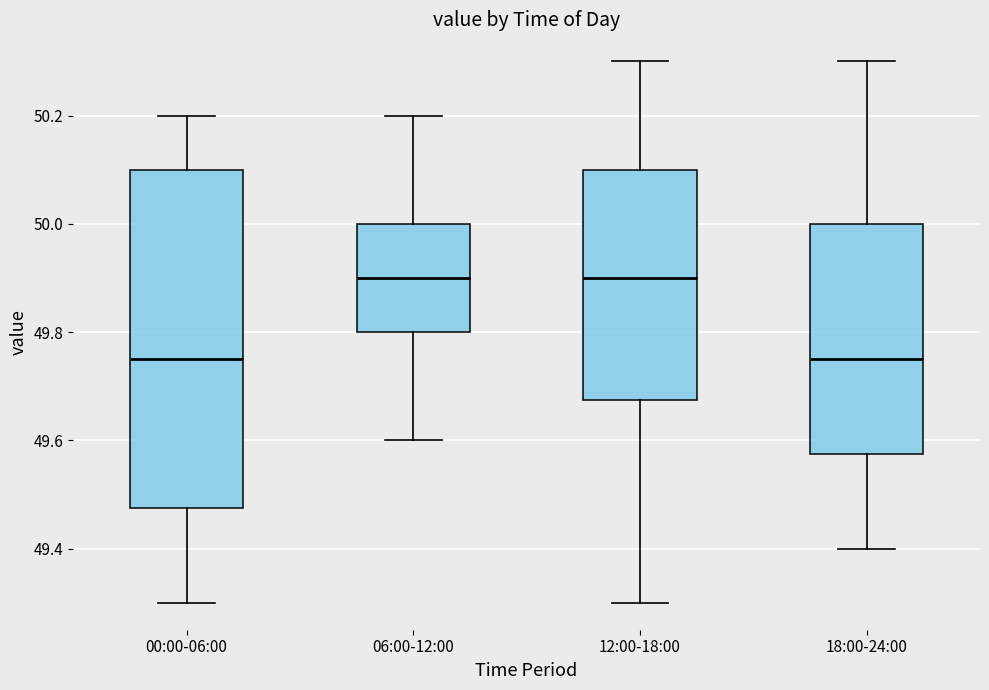

Where does the lower whisker of the box for 06:00-12:00 end on the y-axis? The values are not printed on the chart, so give them approximately, as read against the axis.

49.60